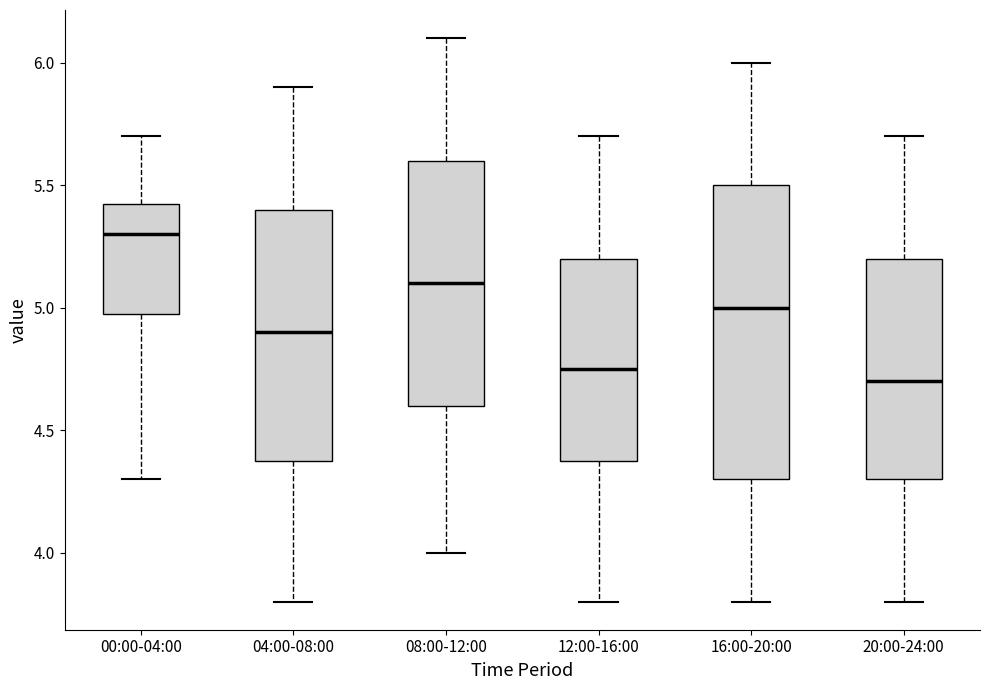

Reading left to right, transcribe this box plot: for each box, give where its median line is, the range the box spans, and where its two whiskers end, as read against the y-axis. The values are not printed on the chart, so give them approximately, as read against the axis.

00:00-04:00: median 5.30, box 5.00 to 5.45, whiskers 4.30 to 5.70
04:00-08:00: median 4.90, box 4.40 to 5.40, whiskers 3.80 to 5.90
08:00-12:00: median 5.10, box 4.60 to 5.60, whiskers 4.00 to 6.10
12:00-16:00: median 4.75, box 4.40 to 5.20, whiskers 3.80 to 5.70
16:00-20:00: median 5.00, box 4.30 to 5.50, whiskers 3.80 to 6.00
20:00-24:00: median 4.70, box 4.30 to 5.20, whiskers 3.80 to 5.70